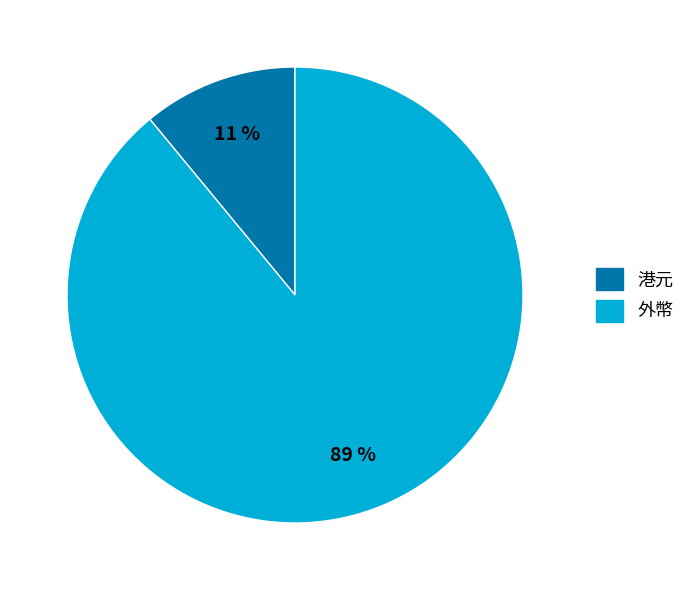

Do 港元 and 外幣 together represent more than half of the pie?

Yes